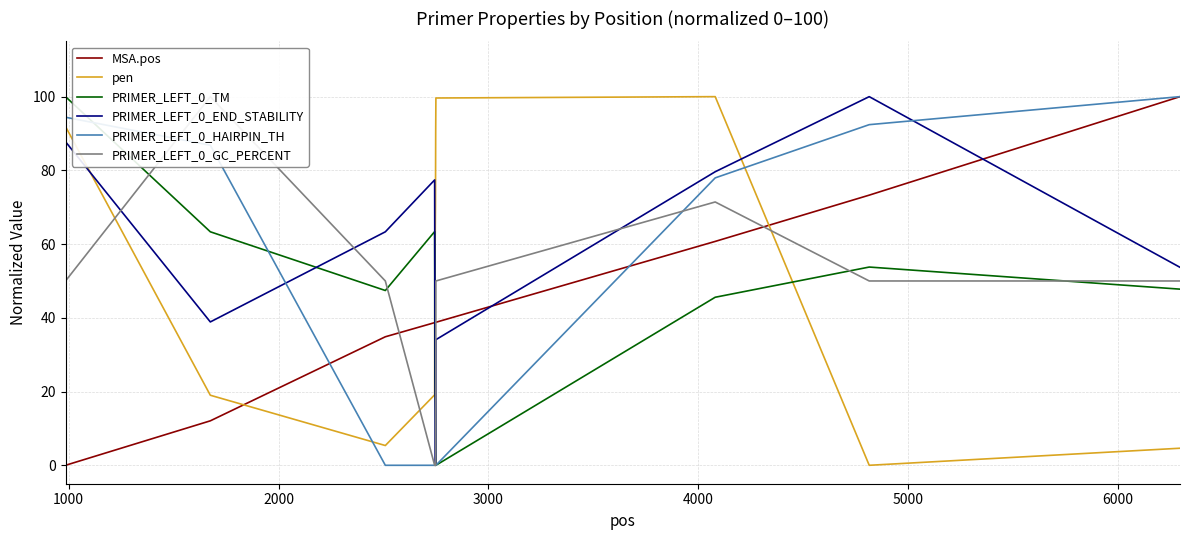

What is the highest value of the PRIMER_LEFT_0_TM series?

100.0